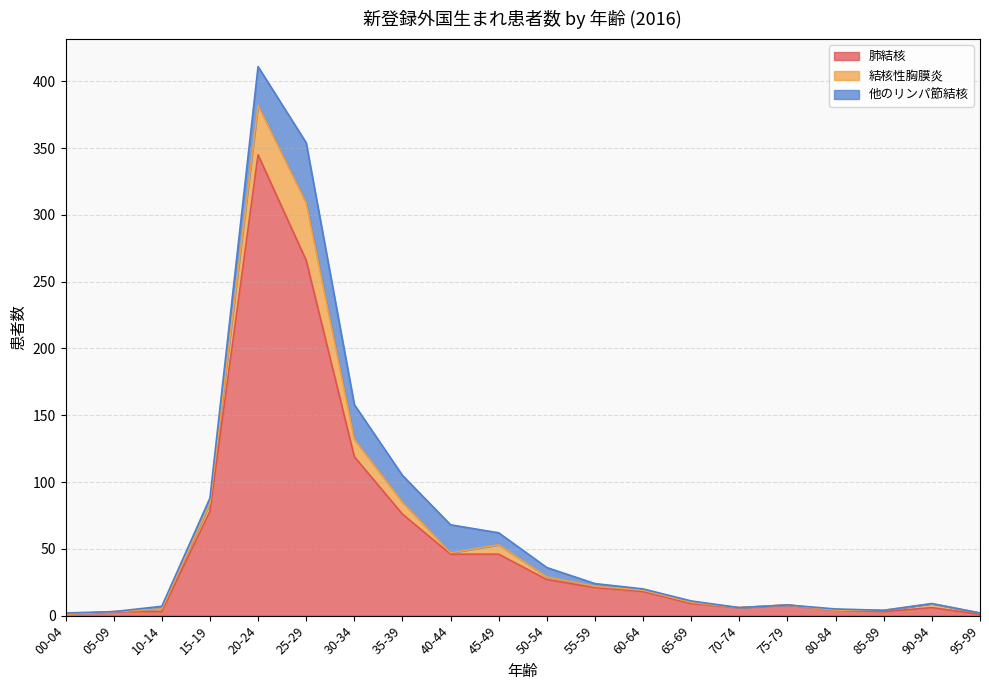

Which series has the widest spread of values?

肺結核